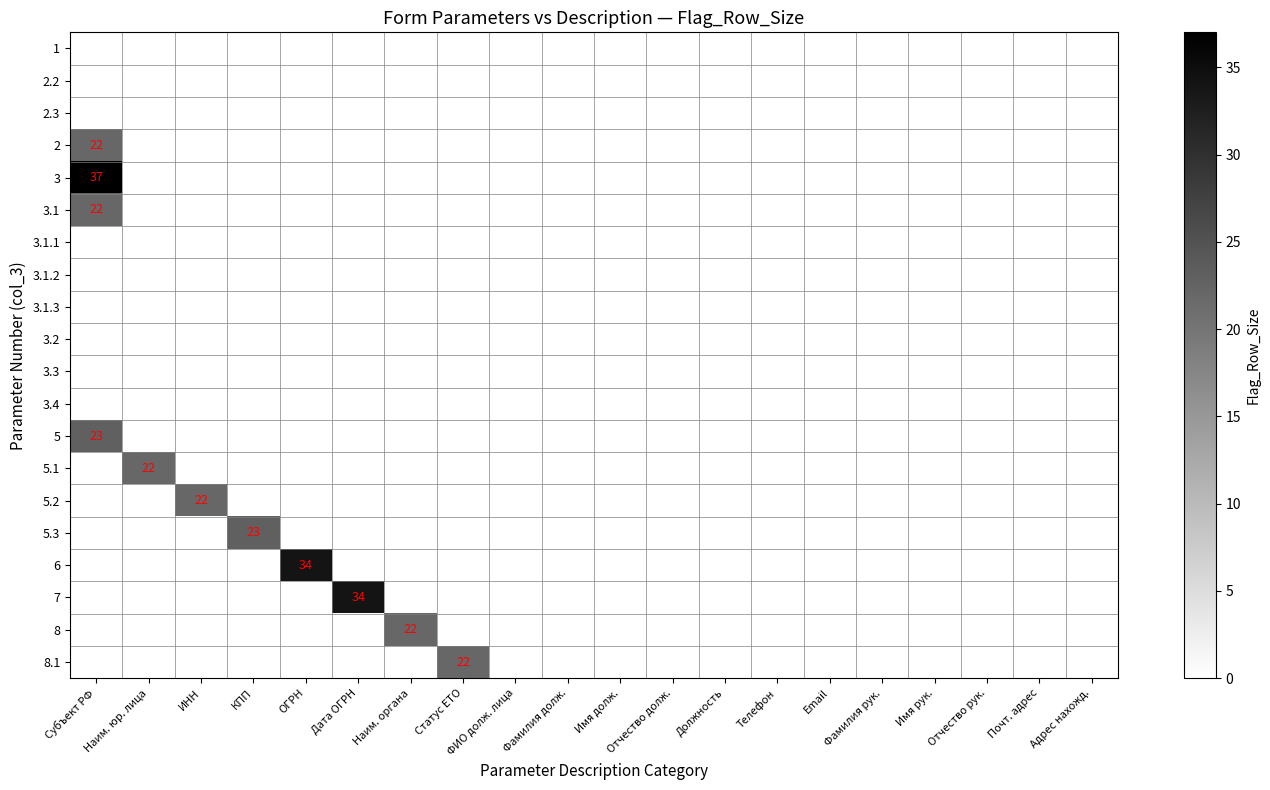

List the labels in order of 7 value, largest first.

Дата ОГРН, Субъект РФ, Наим. юр. лица, ИНН, КПП, ОГРН, Наим. органа, Статус ЕТО, ФИО долж. лица, Фамилия долж., Имя долж., Отчество долж., Должность, Телефон, Email, Фамилия рук., Имя рук., Отчество рук., Почт. адрес, Адрес нахожд.